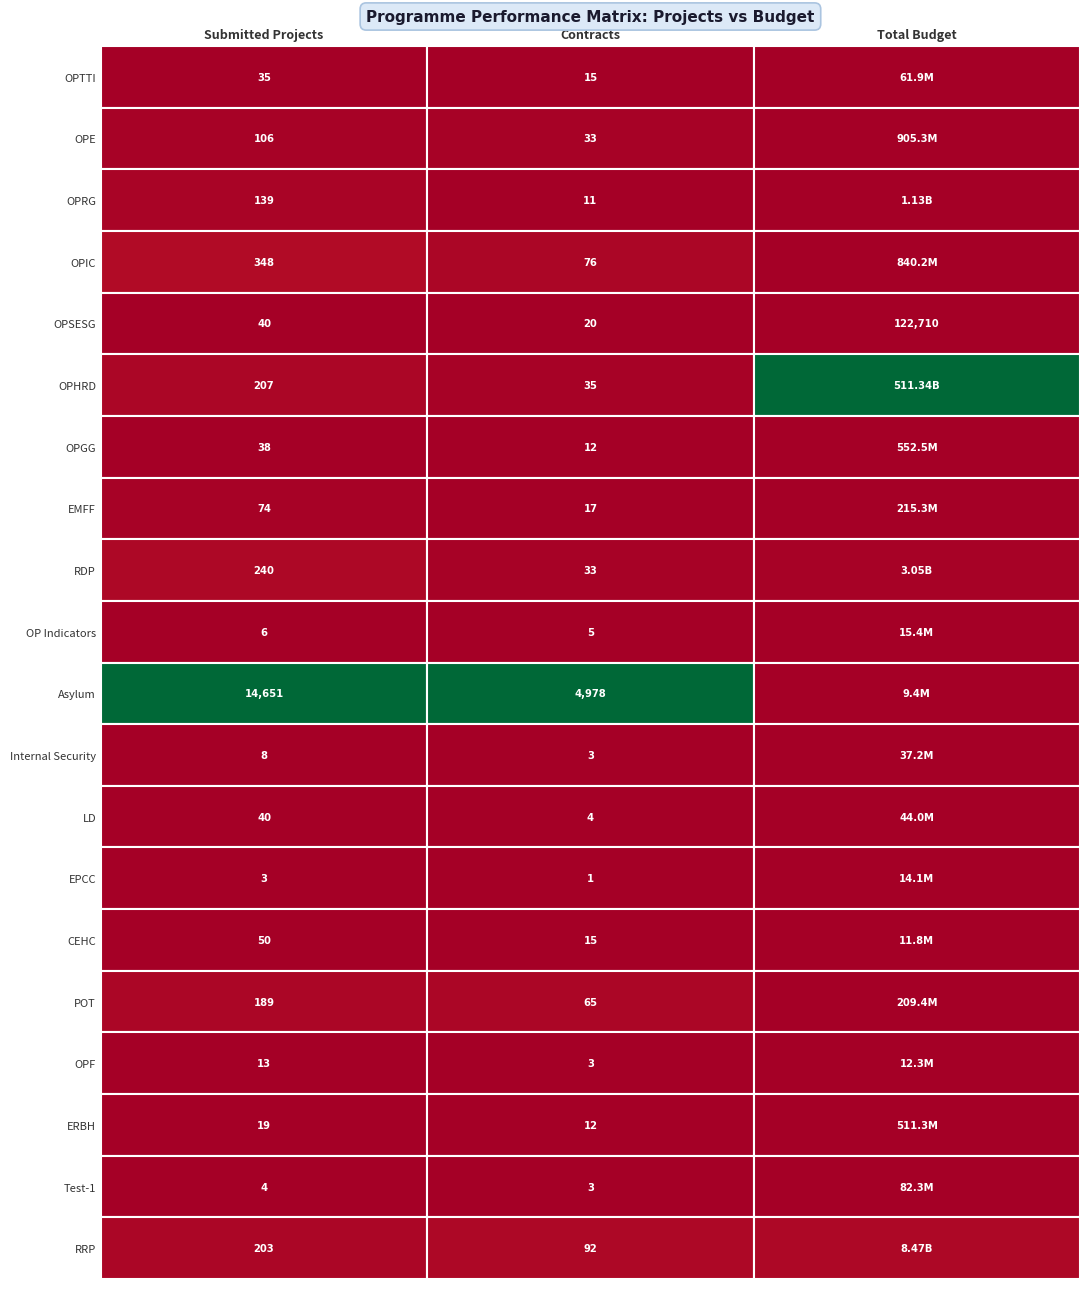

What is the spread (max minus min) of values at 0?

14648.0